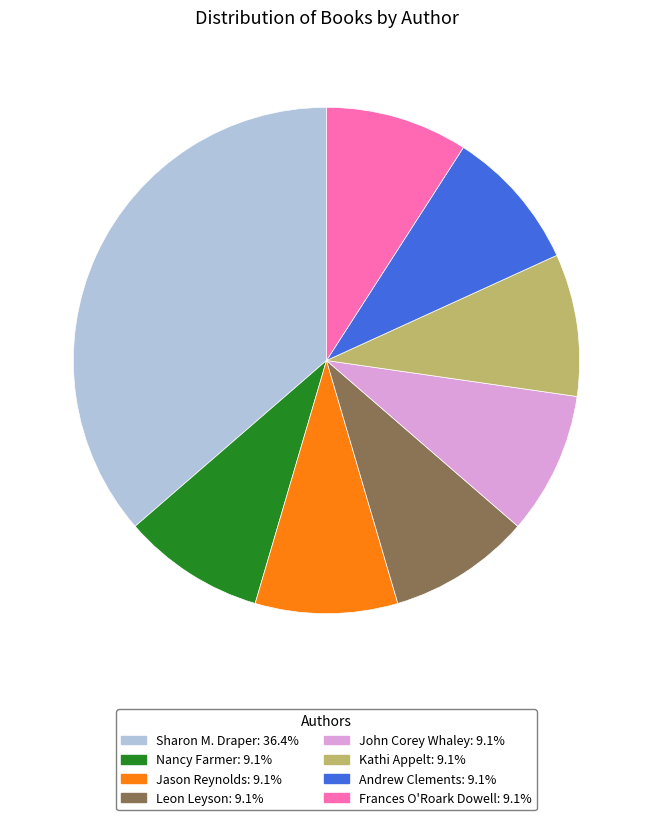

Is there any slice that represents more than half of the pie?

No